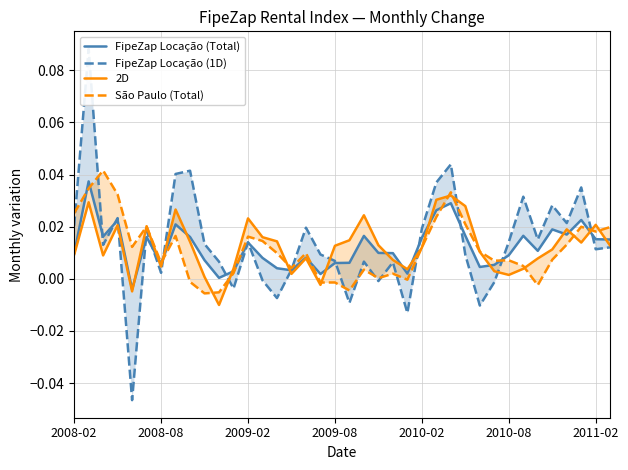

Where does the FipeZap Locação (1D) series first go above 0?

2008-02